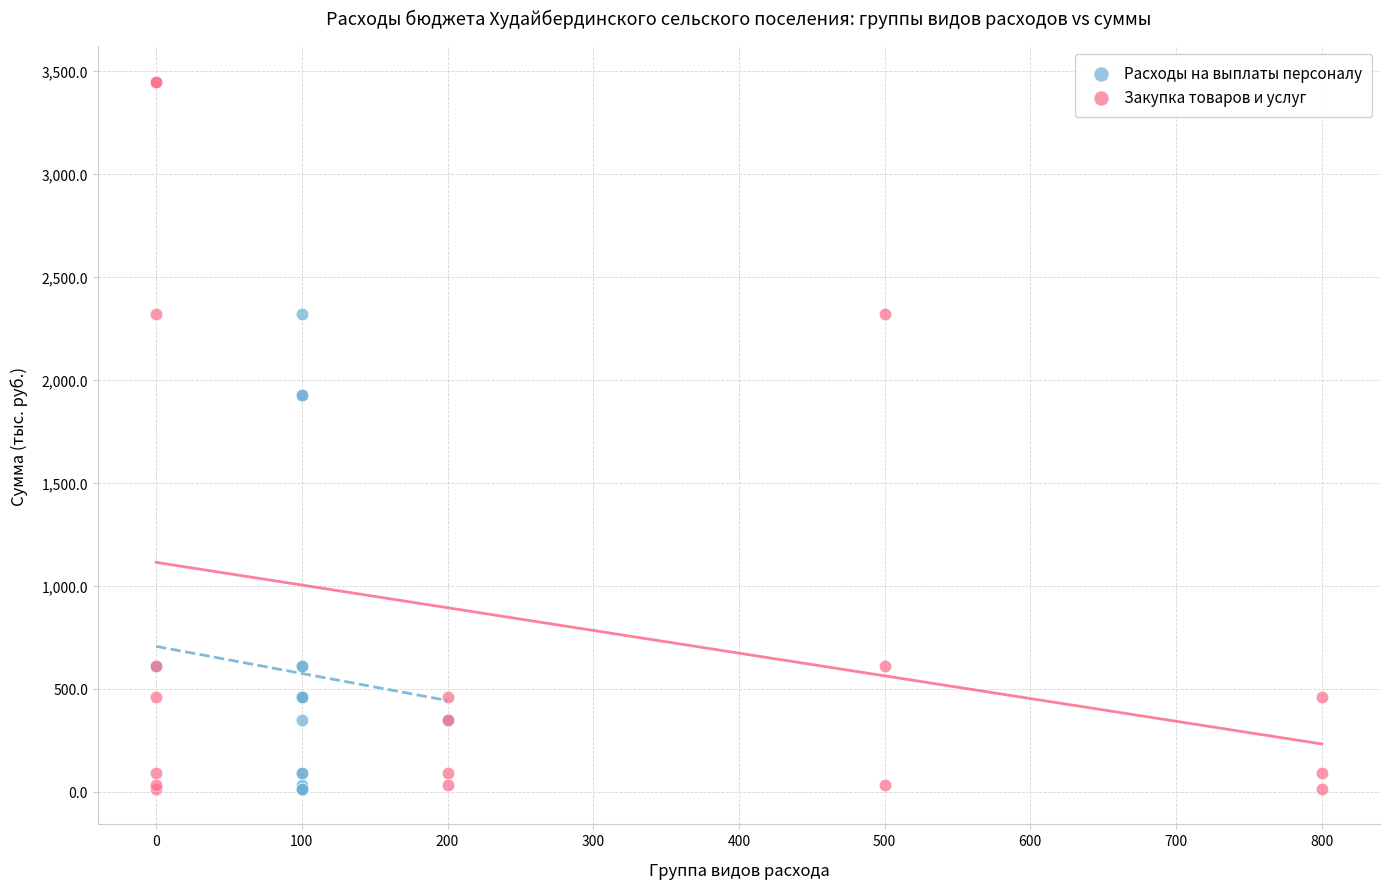

Which series has the widest spread of Y values?

Закупка товаров и услуг